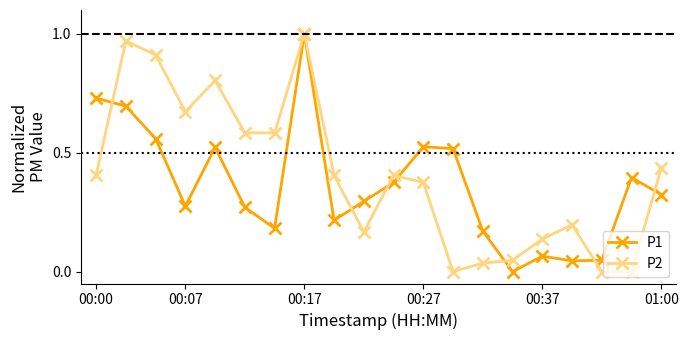

True or false: P2 has more than 1 interior local peaks.

True